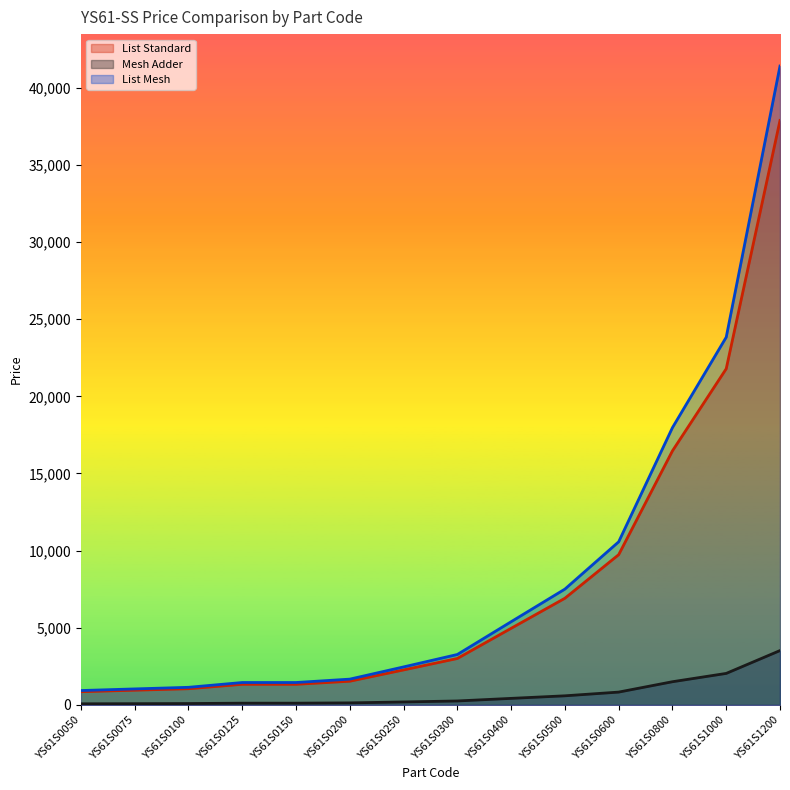

True or false: List Mesh and List Standard intersect in this chart.

False